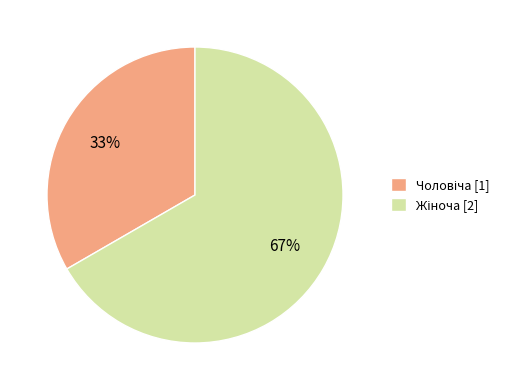

Does any single category account for the majority?

Yes